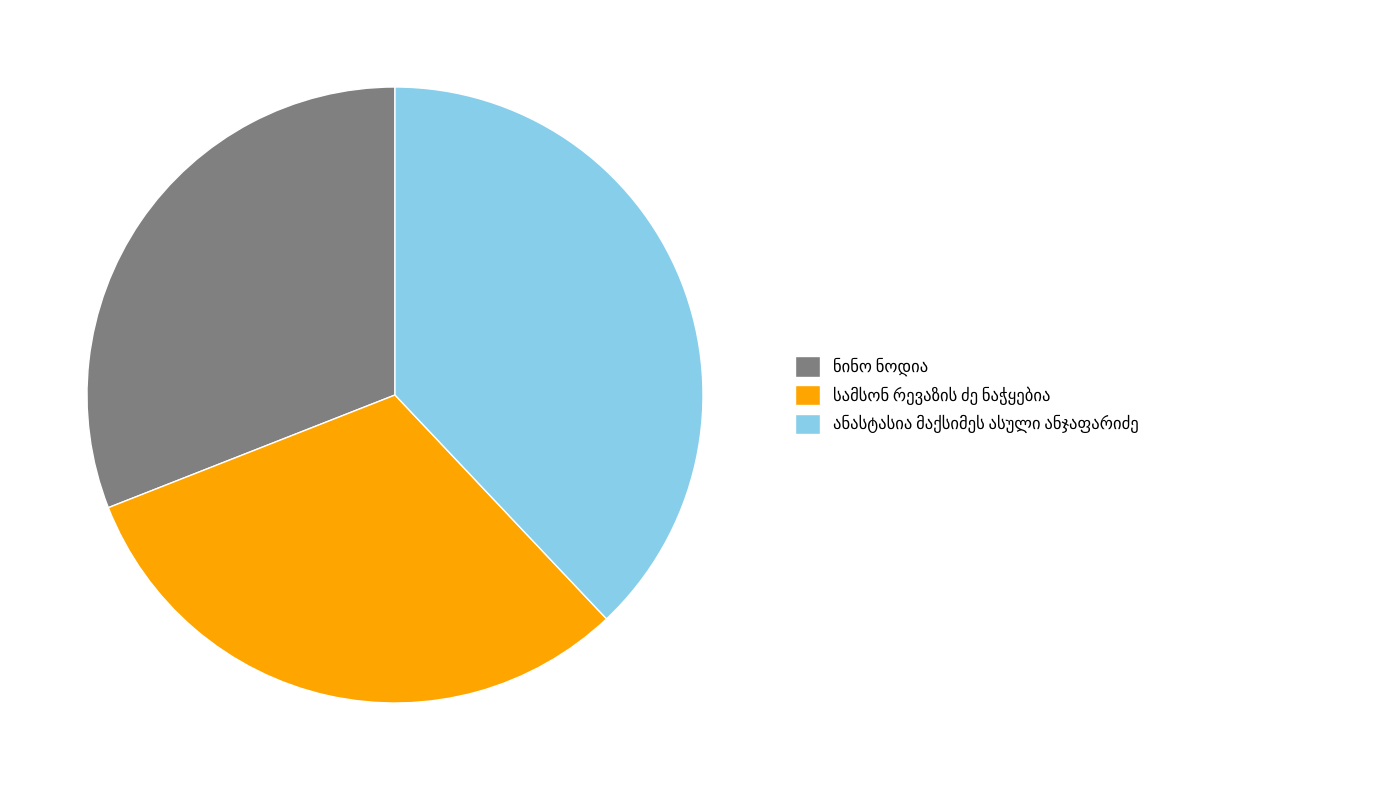

Is there any slice that represents more than half of the pie?

No